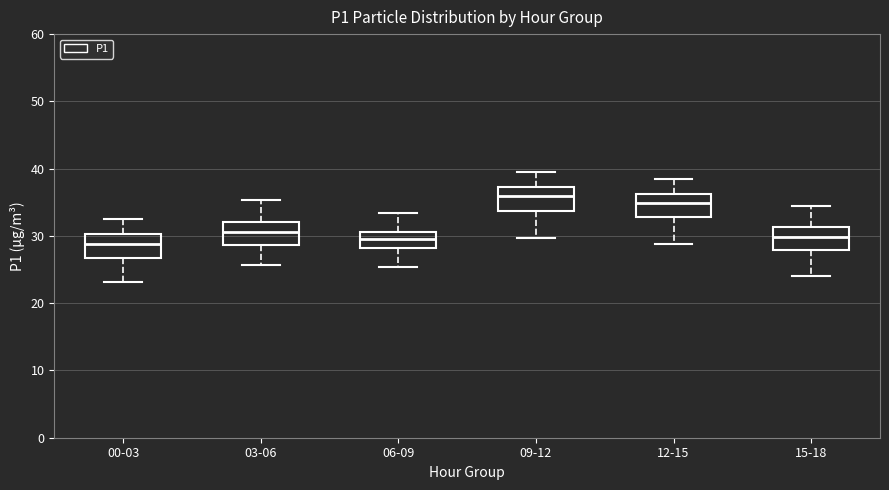

Reading left to right, read every box against the y-axis: the position of its median line, the range the box covers, and the ends of its whiskers. The values are not printed on the chart, so give them approximately, as read against the axis.

00-03: median 29, box 27 to 30, whiskers 23 to 32
03-06: median 31, box 29 to 32, whiskers 26 to 35
06-09: median 30, box 28 to 31, whiskers 25 to 33
09-12: median 36, box 34 to 37, whiskers 30 to 39
12-15: median 35, box 33 to 36, whiskers 29 to 38
15-18: median 30, box 28 to 31, whiskers 24 to 34